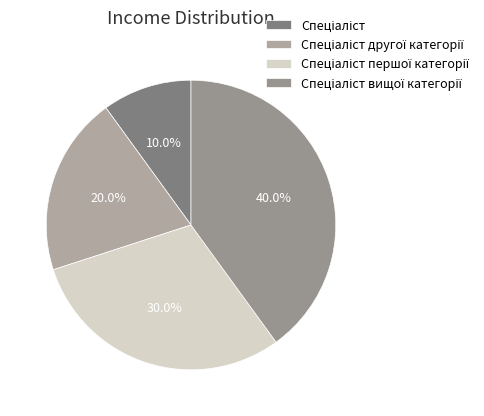

How many segments does this pie chart have?

4